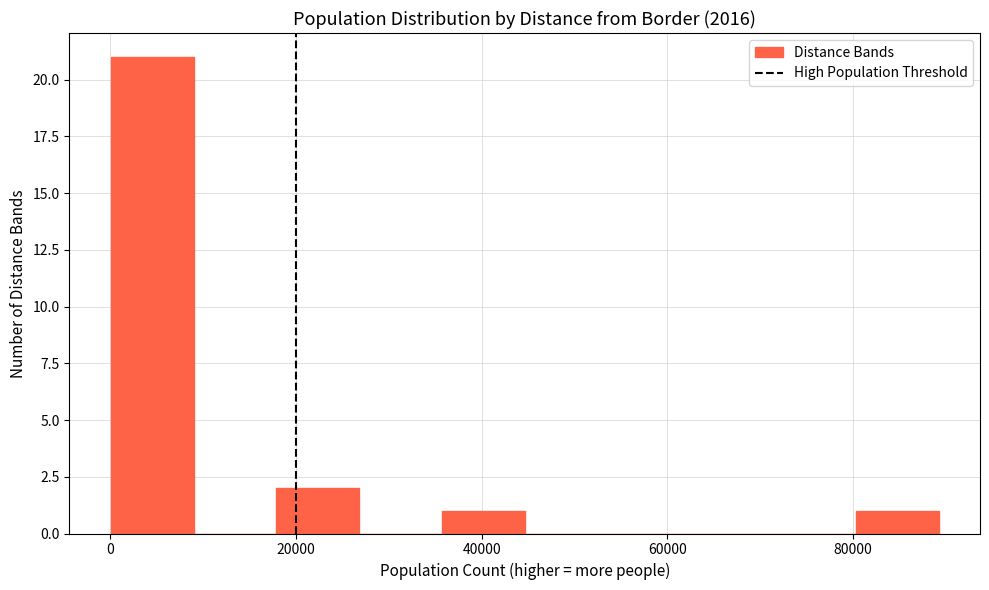

Reading left to right, list every bar in this chart as the range it spans on the x-axis followed by its height. Neither the bar edges nor the heights are printed on the chart, so give them approximately, as read against the axes.

0 to 8000: 21
8000 to 18000: 0
18000 to 26000: 2
26000 to 36000: 0
36000 to 44000: 1
44000 to 54000: 0
54000 to 62000: 0
62000 to 72000: 0
72000 to 80000: 0
80000 to 90000: 1